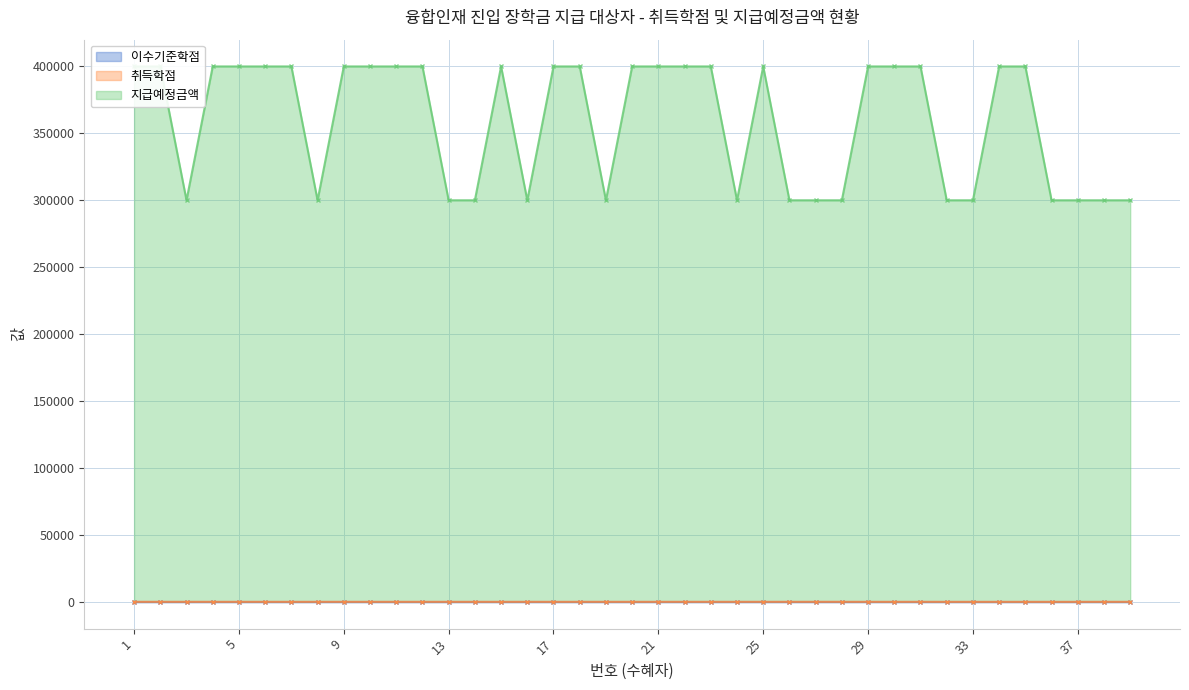

How many 취득학점 values are between 21 and 33?

23